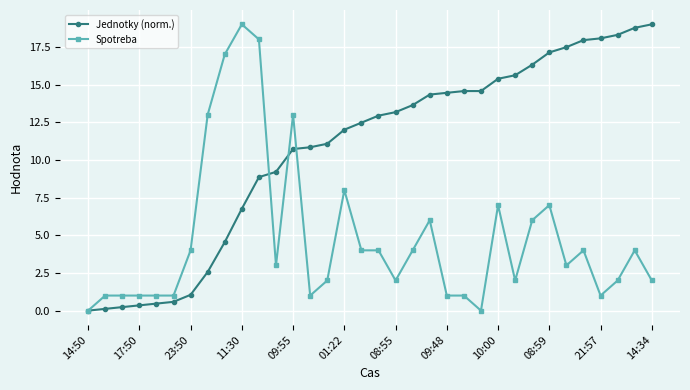

Does the chart display data point markers on the line(s)?

Yes